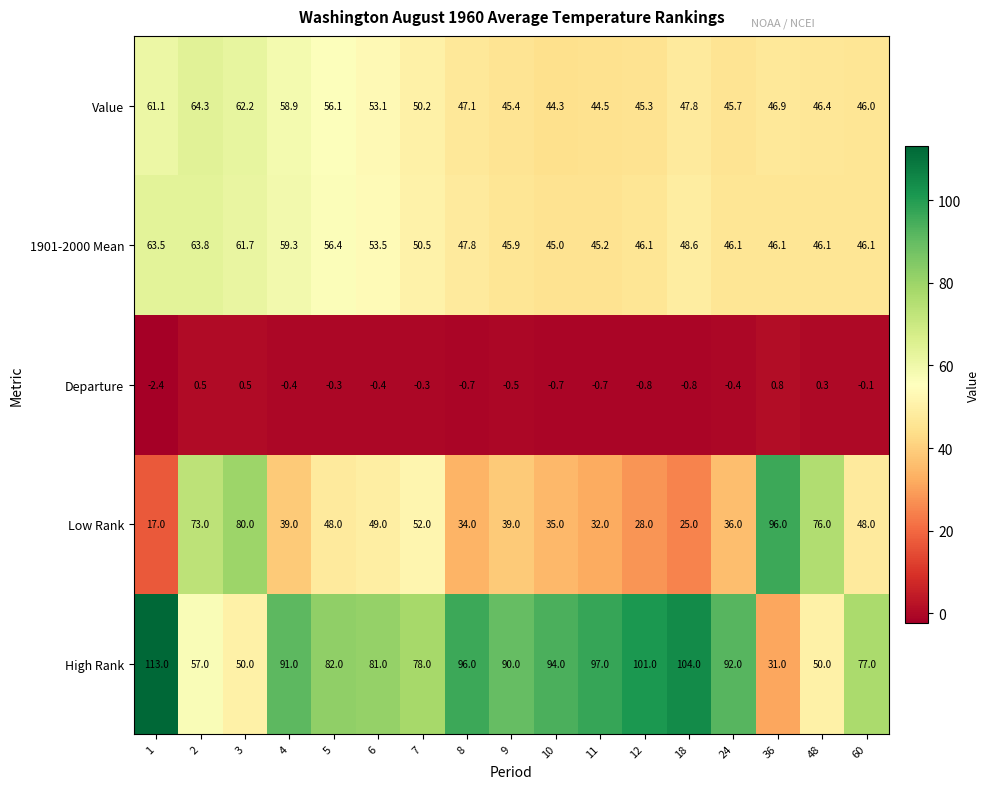

Which series has the largest range (max minus min)?

High Rank